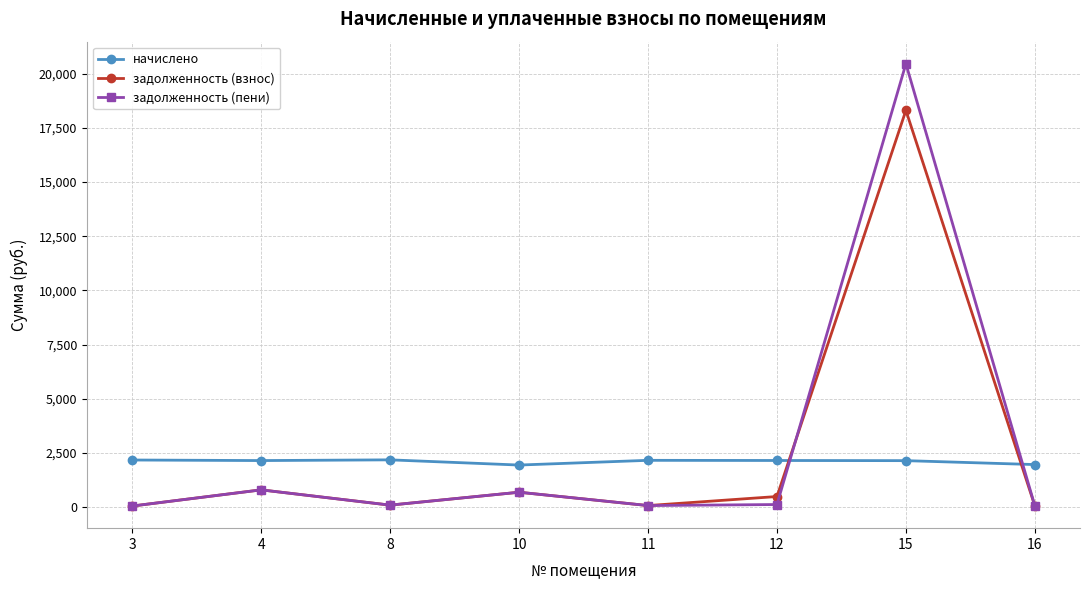

True or false: начислено has a value of 2164.3 at 11.

True